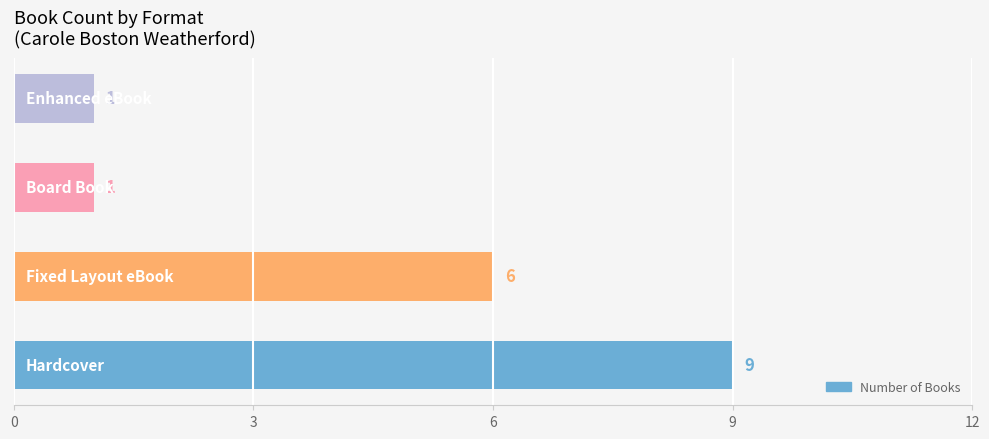

What is the maximum value shown in the chart?

9